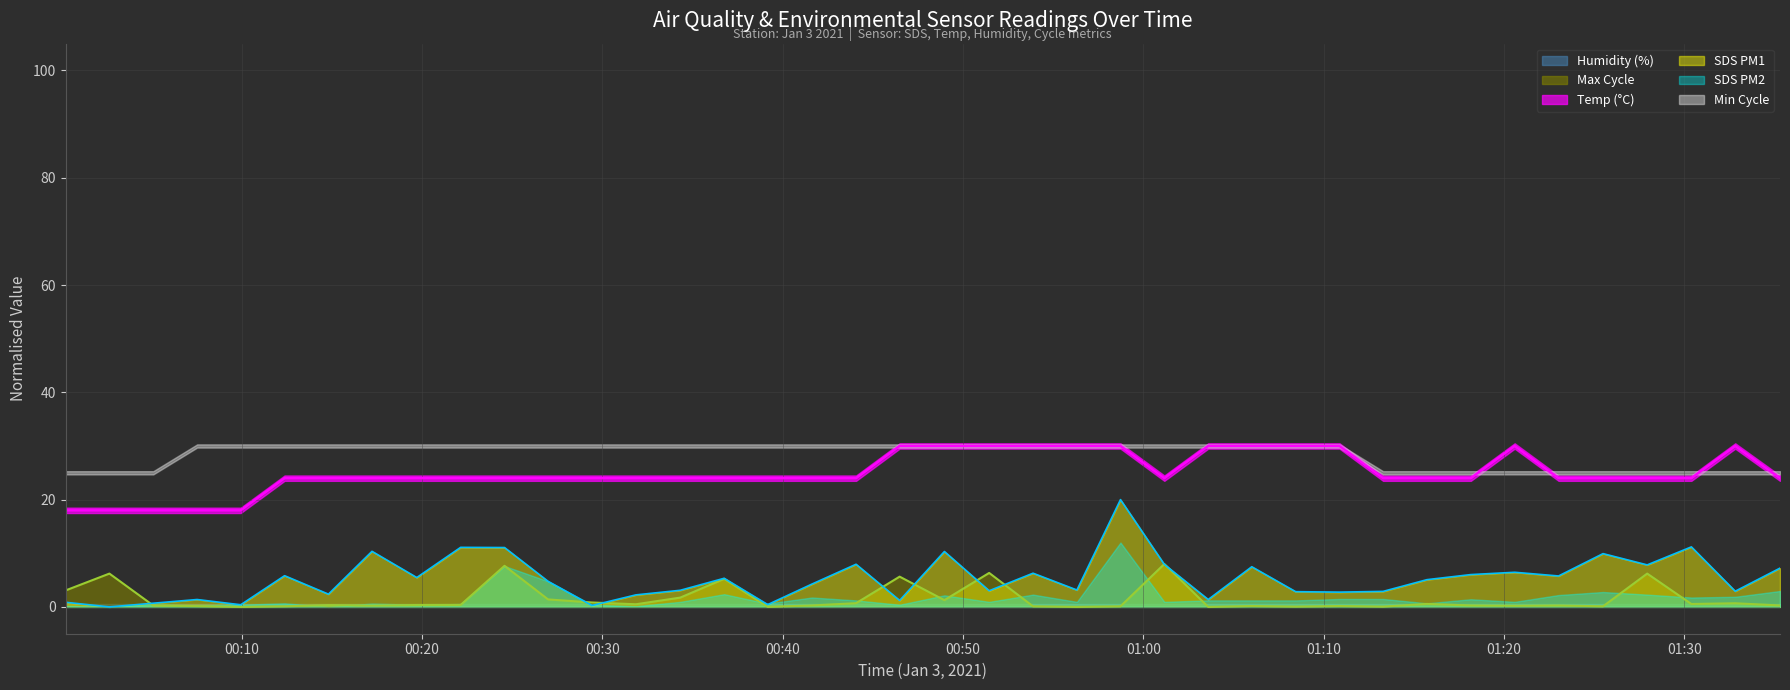

What is the highest value of the Max Cycle series?

8.0